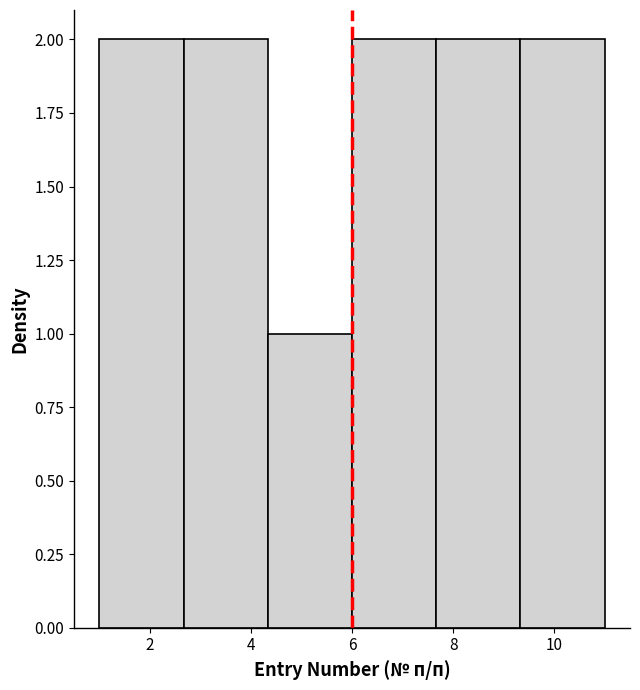

Reading left to right, transcribe this chart: for each bar, give the range it covers on the x-axis and its height. Neither the bar edges nor the heights are printed on the chart, so give them approximately, as read against the axes.

1.0 to 2.6: 2
2.6 to 4.4: 2
4.4 to 6.0: 1
6.0 to 7.6: 2
7.6 to 9.4: 2
9.4 to 11.0: 2